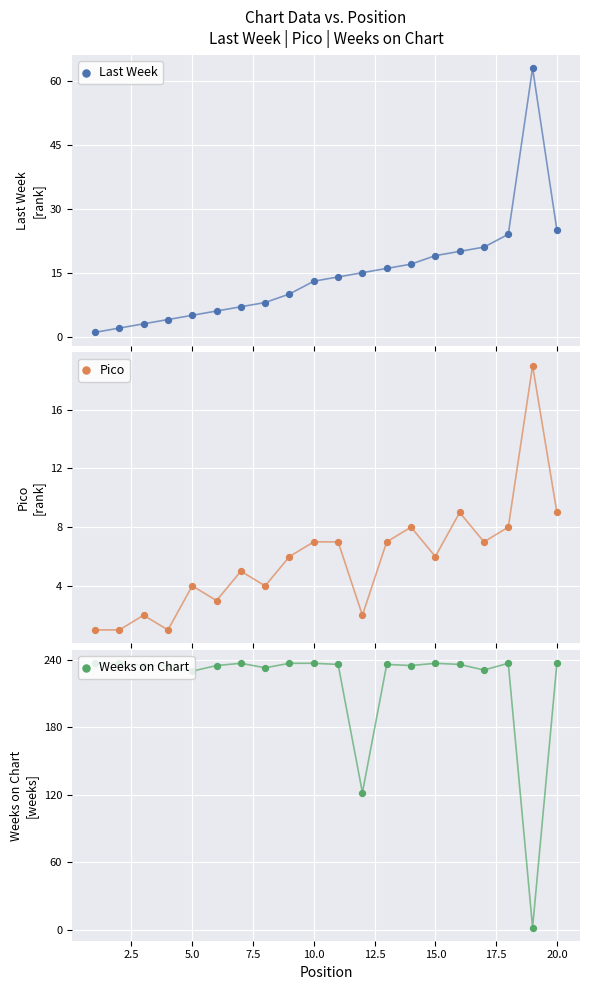

At how many categories does at least one series exceed 209?

18